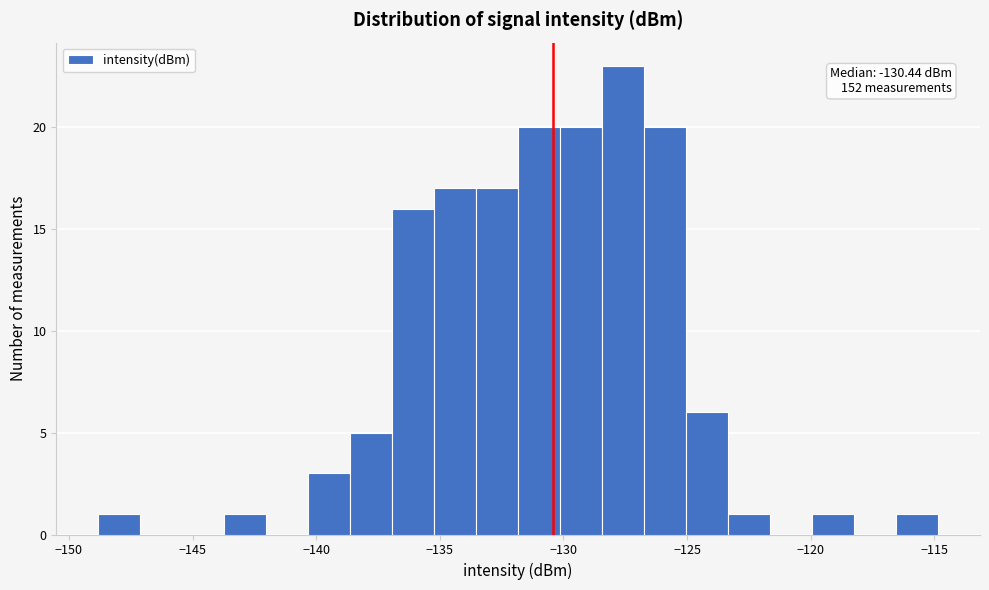

Around what value on the x-axis is the tallest bar? Give the approximate position of its centre, as read against the axis.

-127.5